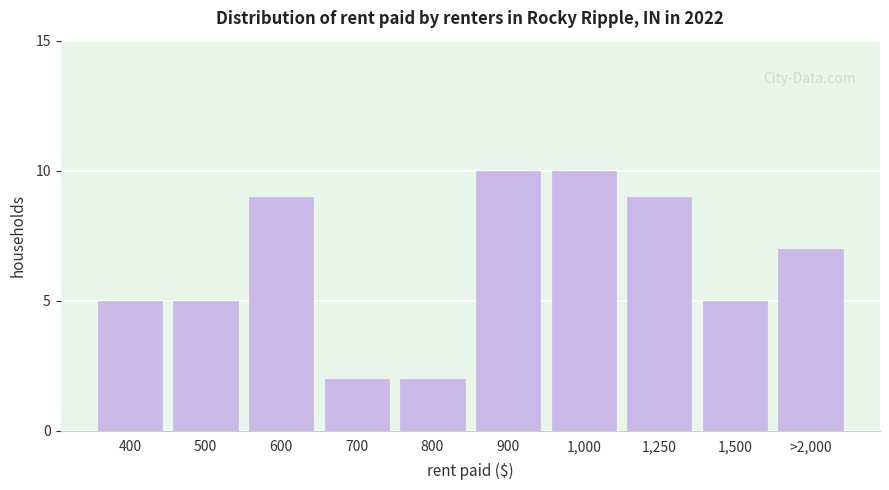

Reading right to left, extract all data points from this chart.

>2,000=7	1,500=5	1,250=9	1,000=10	900=10	800=2	700=2	600=9	500=5	400=5